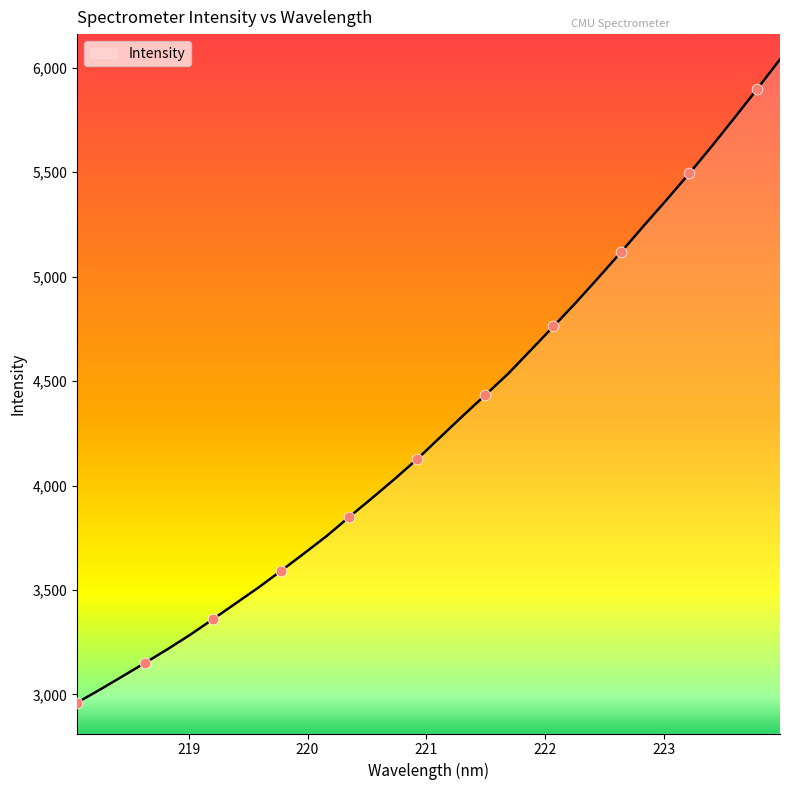

What is the difference between the maximum and minimum values?

3080.0